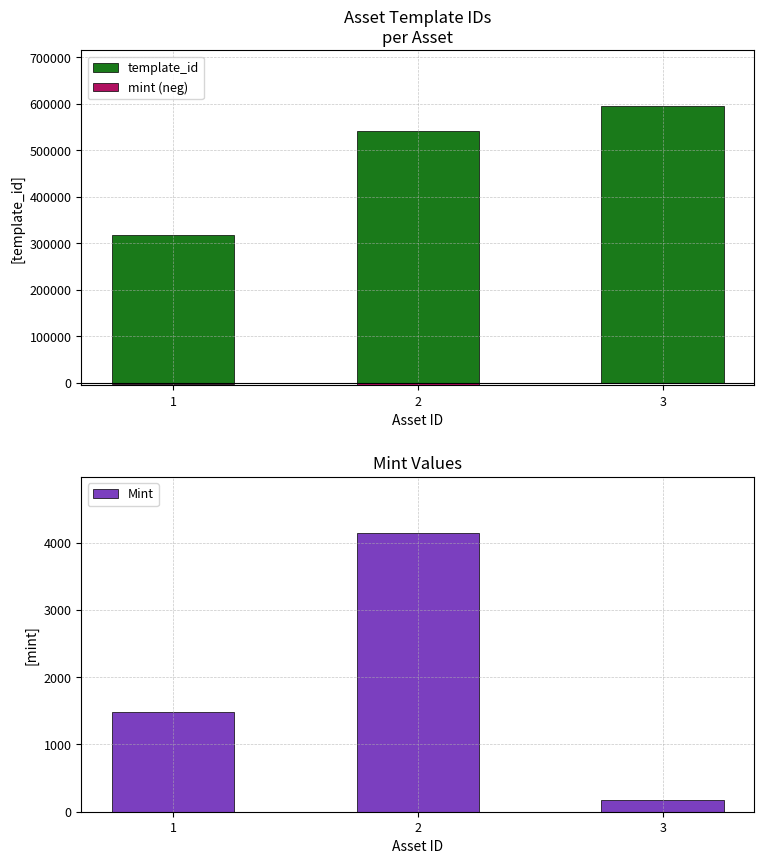

Count the number of data series in this chart.

3